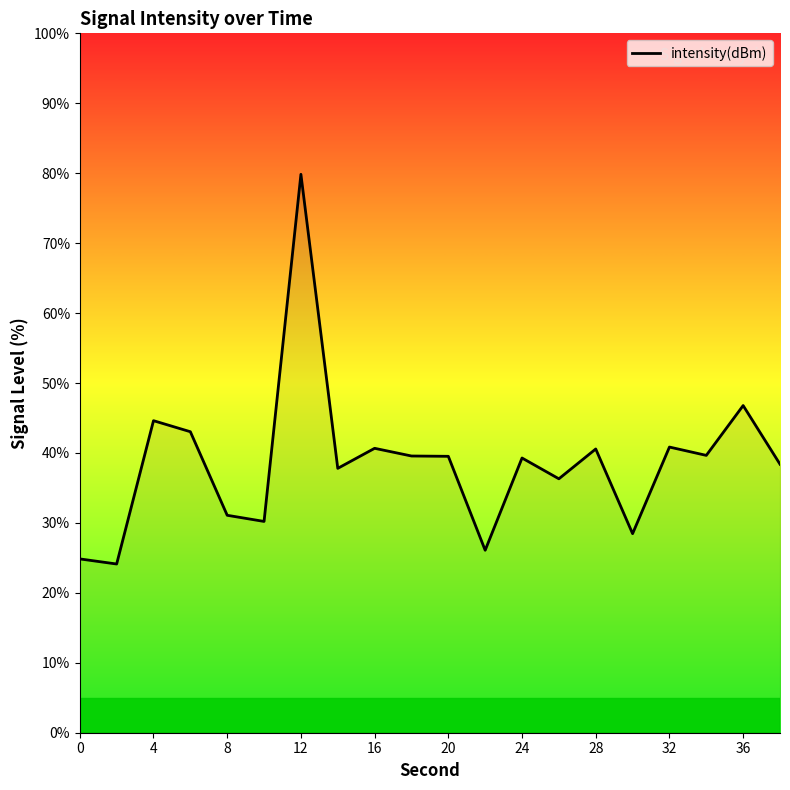

What is the minimum value shown in the chart?

24.1